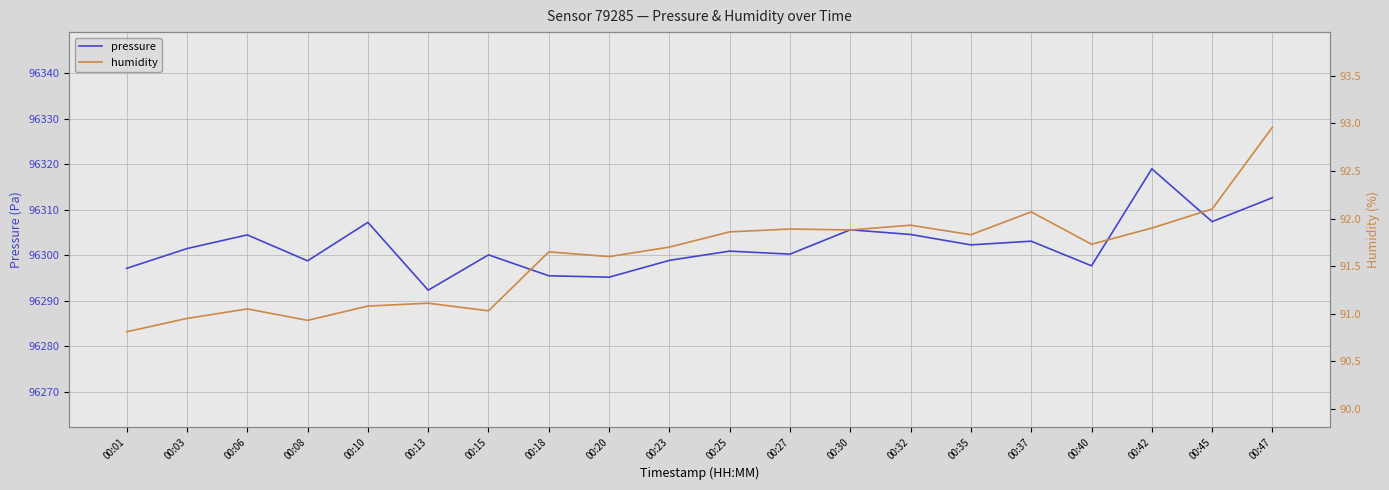

Does the chart display data point markers on the line(s)?

No